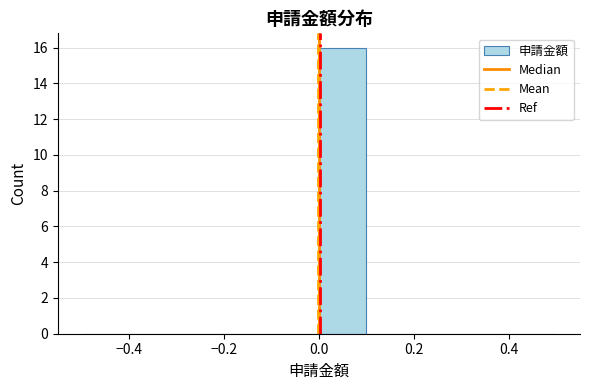

What is the height of the bar covering 0.0 to 0.1 on the x-axis? The values are not printed on the chart, so give them approximately, as read against the axis.

16